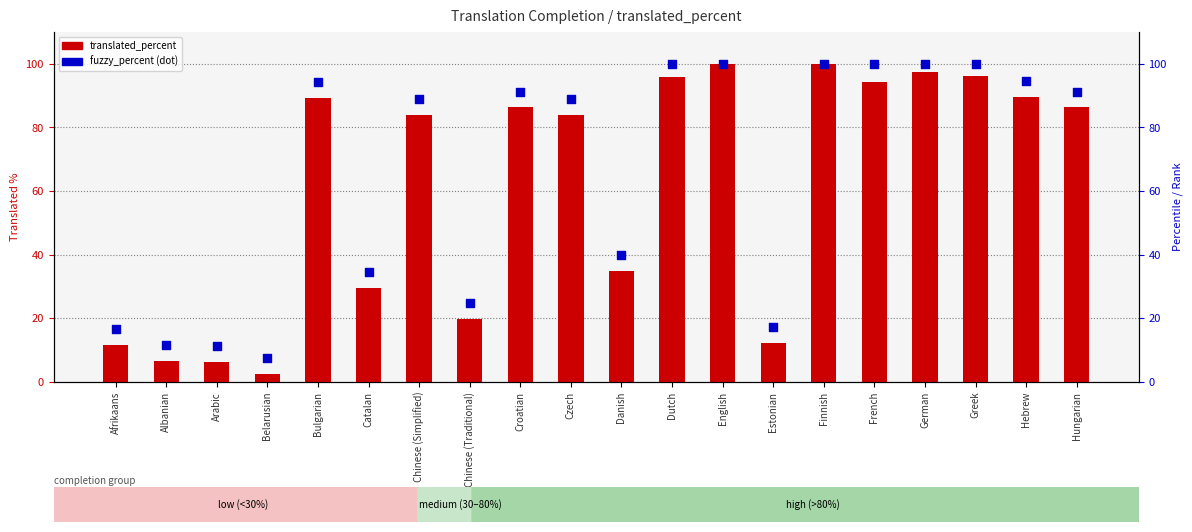

What is the total value across all series at Chinese (Simplified)?

172.6